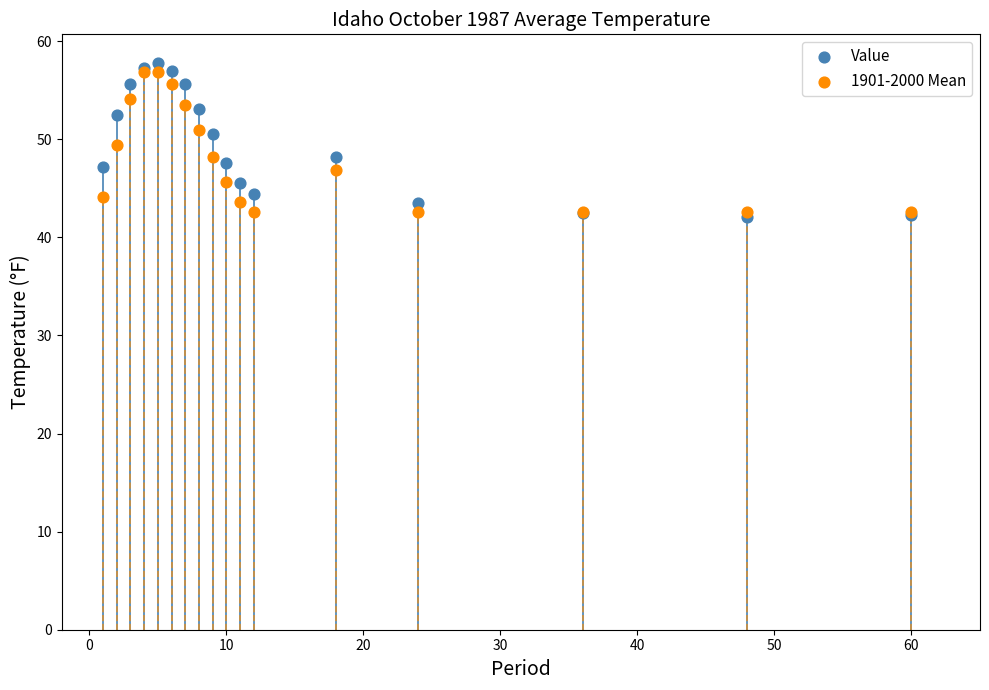

What are all the series names shown in the legend?

Value, 1901-2000 Mean